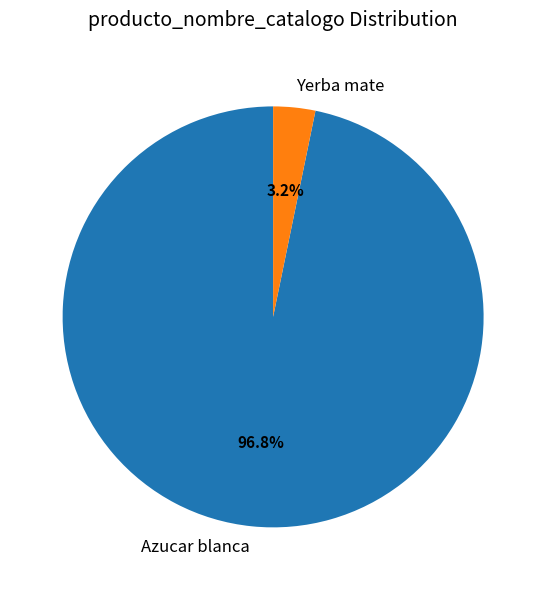

Which has a higher value, Azucar blanca or Yerba mate?

Azucar blanca